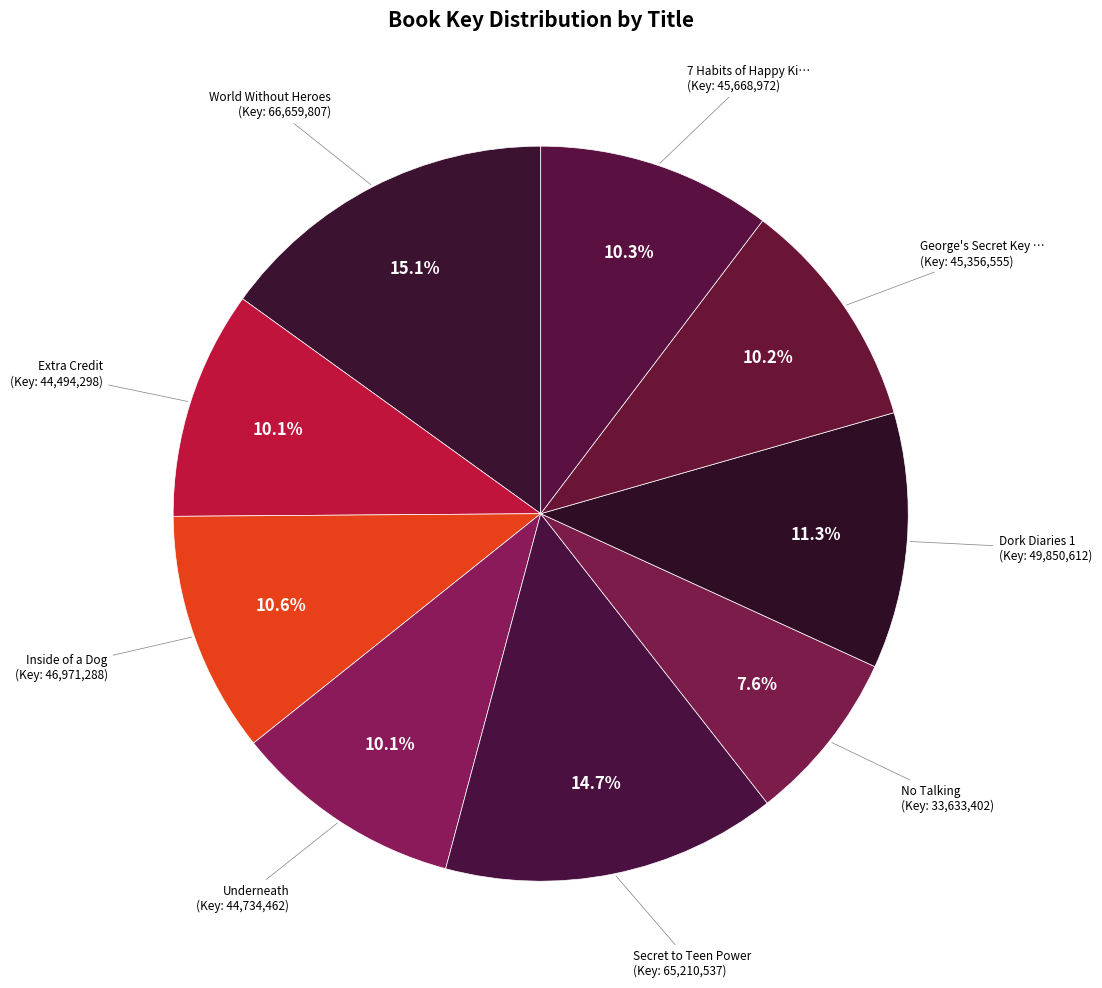

How many slices are in this pie chart?

9